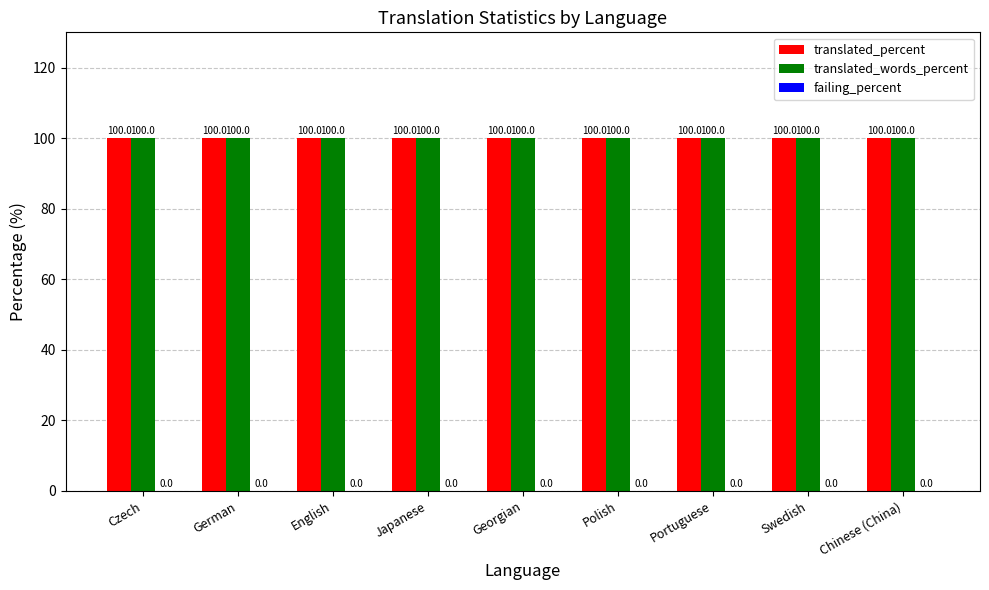

Which series has the largest total across all categories?

translated_percent